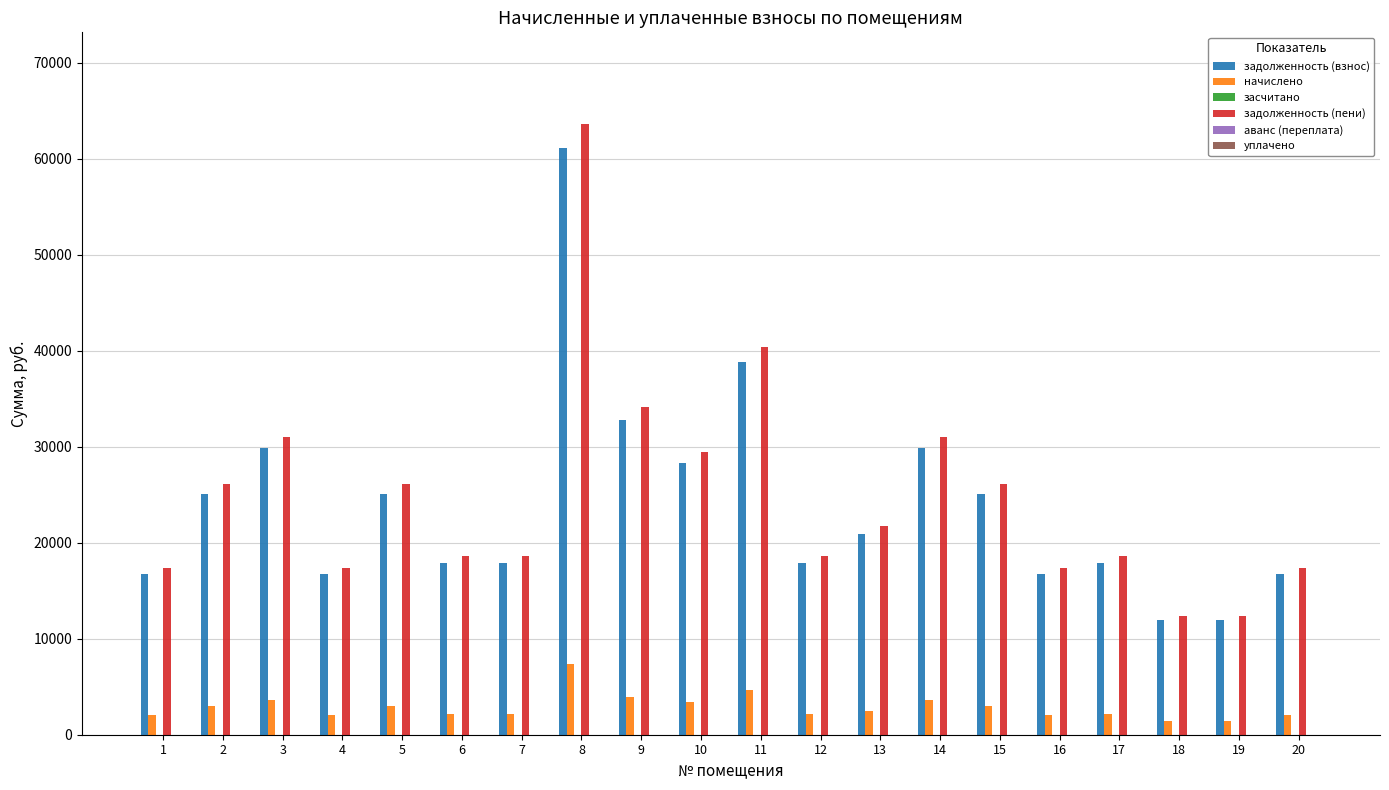

What is the greatest value displayed?

63640.3